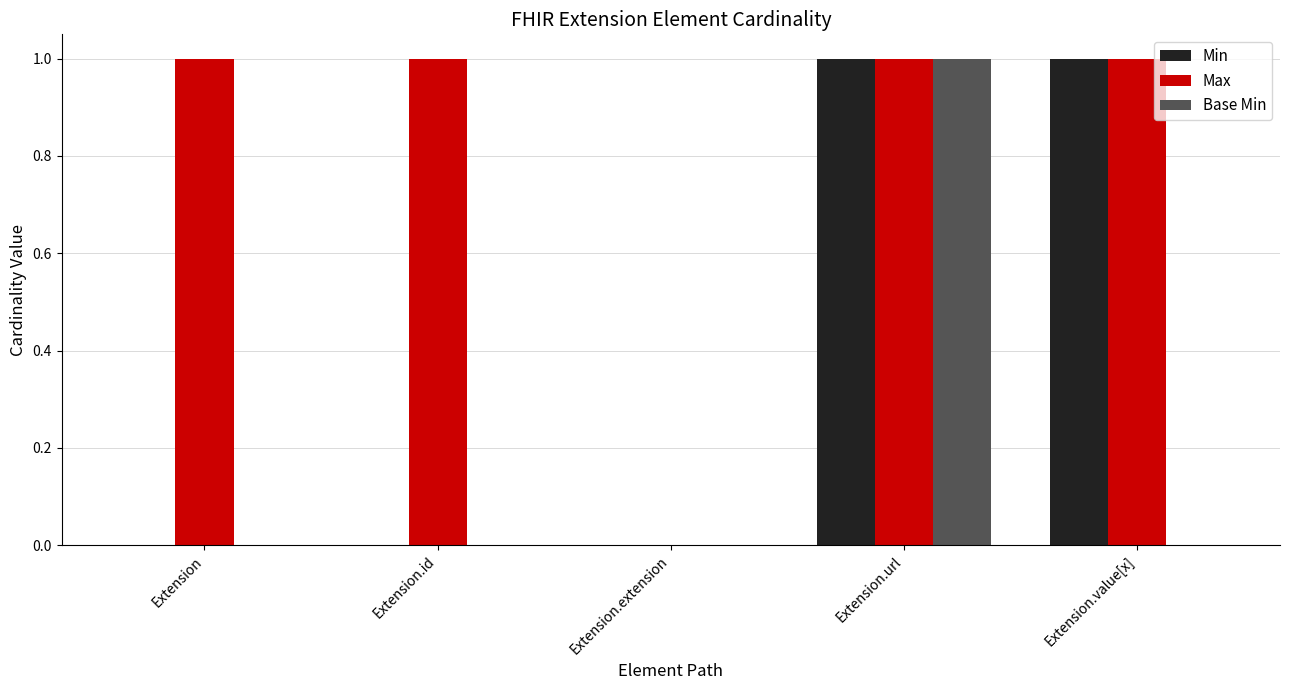

Reading left to right, list all the values displayed in this chart.

Min: 0	0	0	1	1
Max: 1	1	0	1	1
Base Min: 0	0	0	1	0